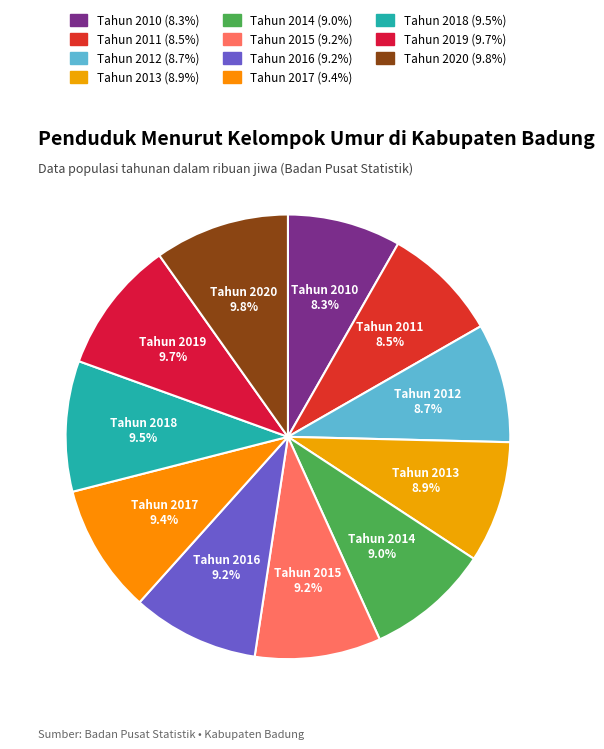

Count the number of slices in the pie.

11